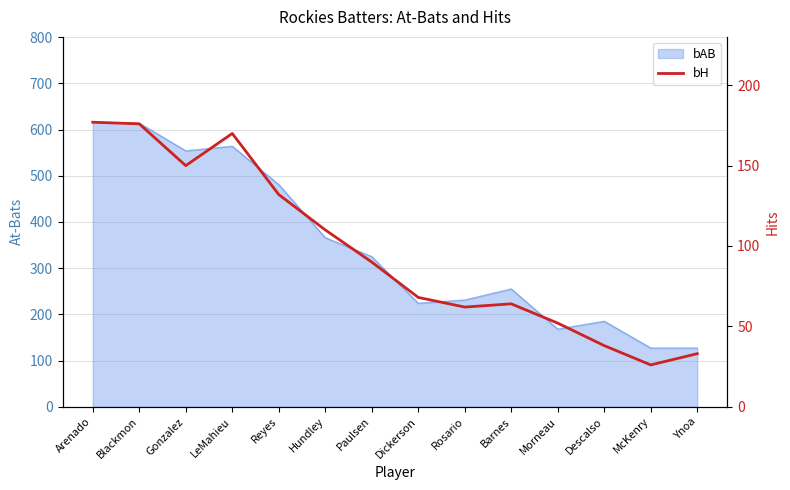

Does the chart display data point markers on the line(s)?

No